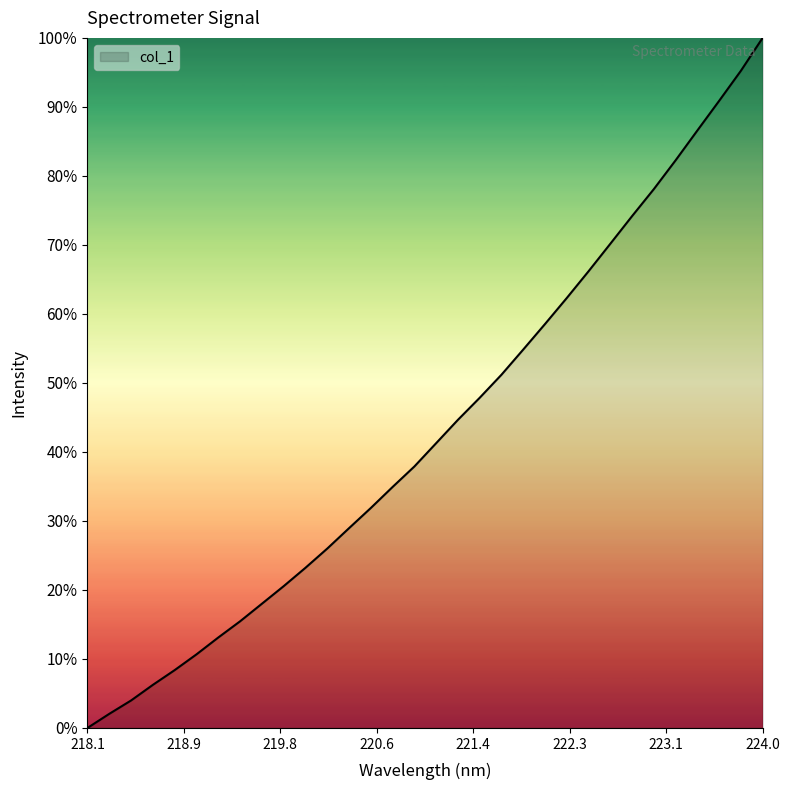

Does the chart have visible grid lines?

No